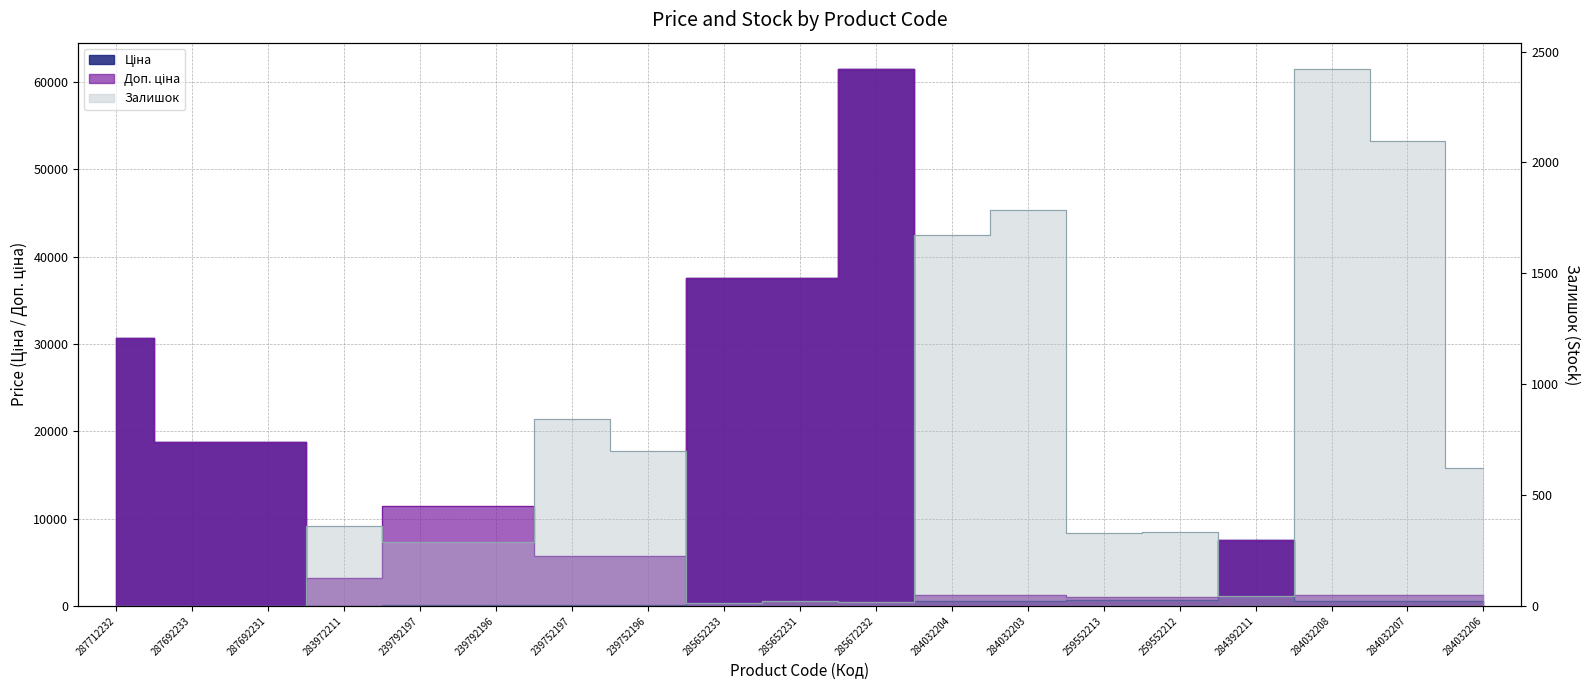

Where is Залишок nearest to the value 1209?

239752197